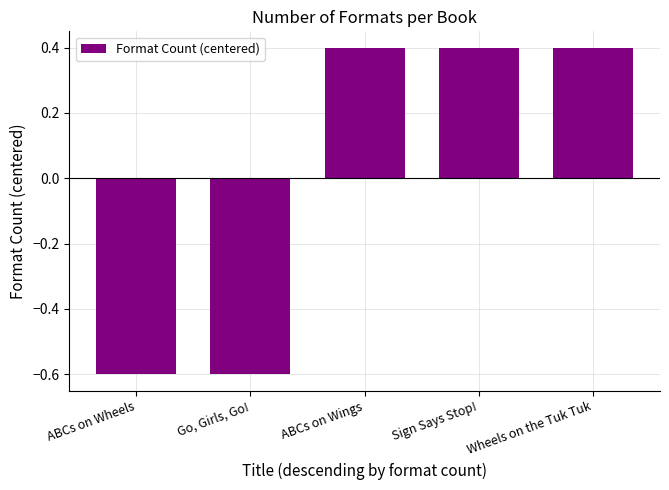

True or false: the data shows -0.4 at ABCs on Wheels.

False